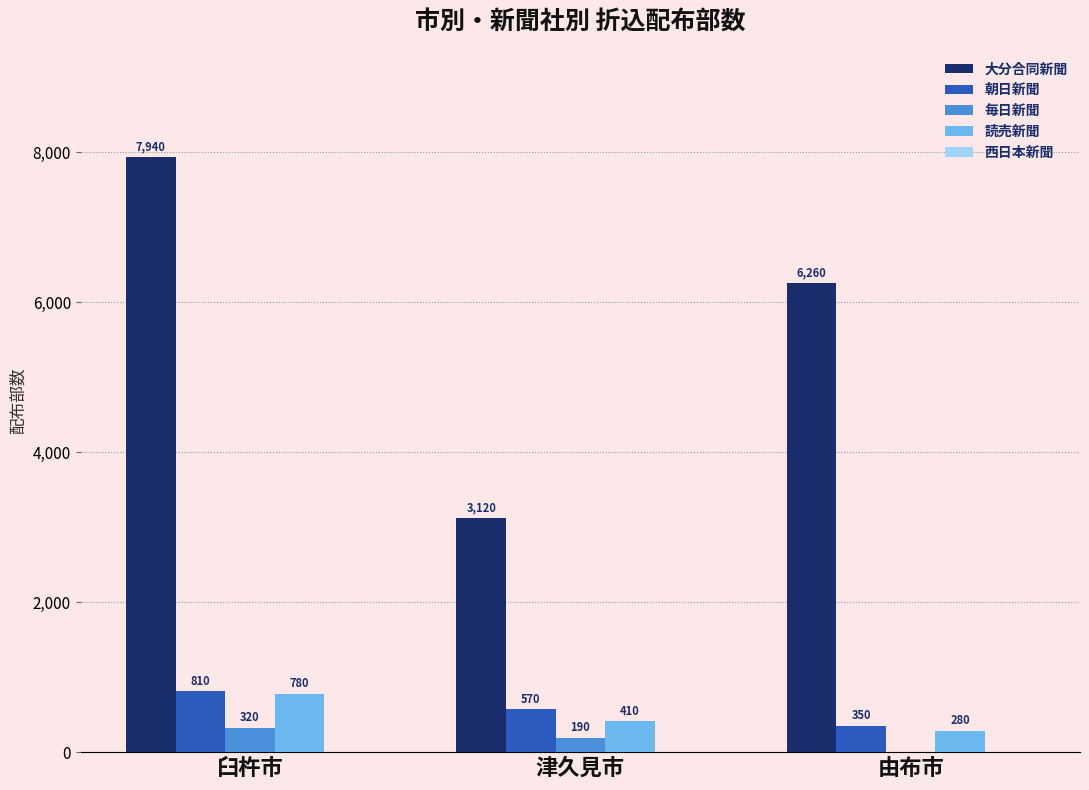

What is the total value across all series at 由布市?

6890